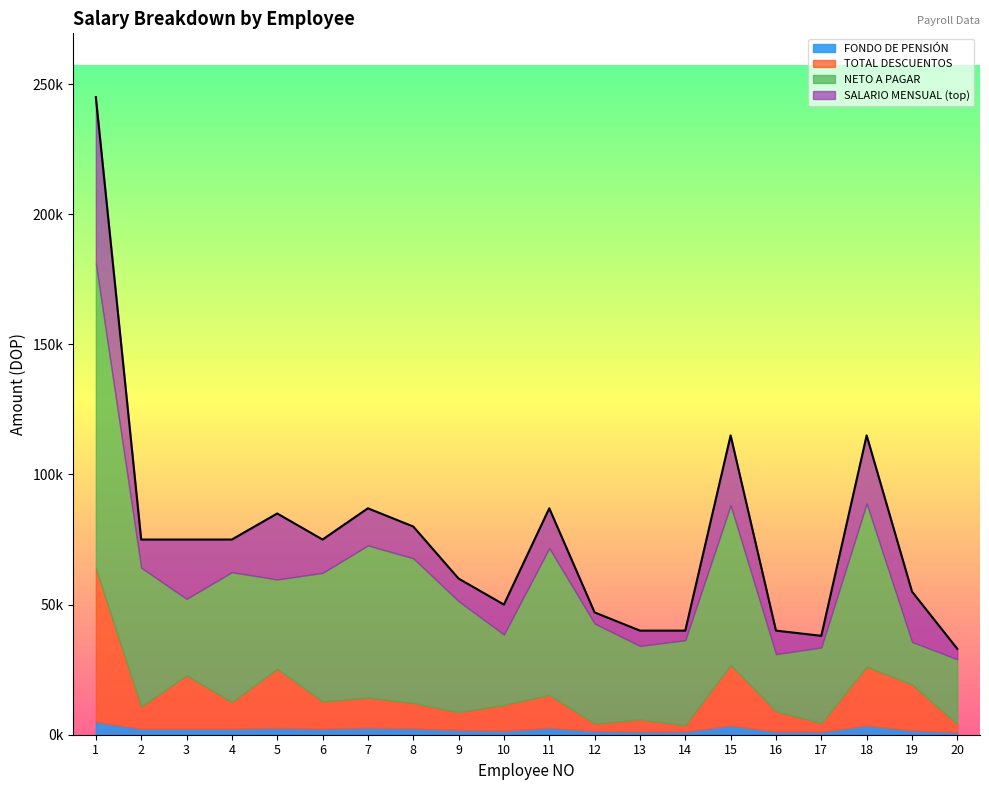

Where is the first local maximum for FONDO DE PENSIÓN?

5